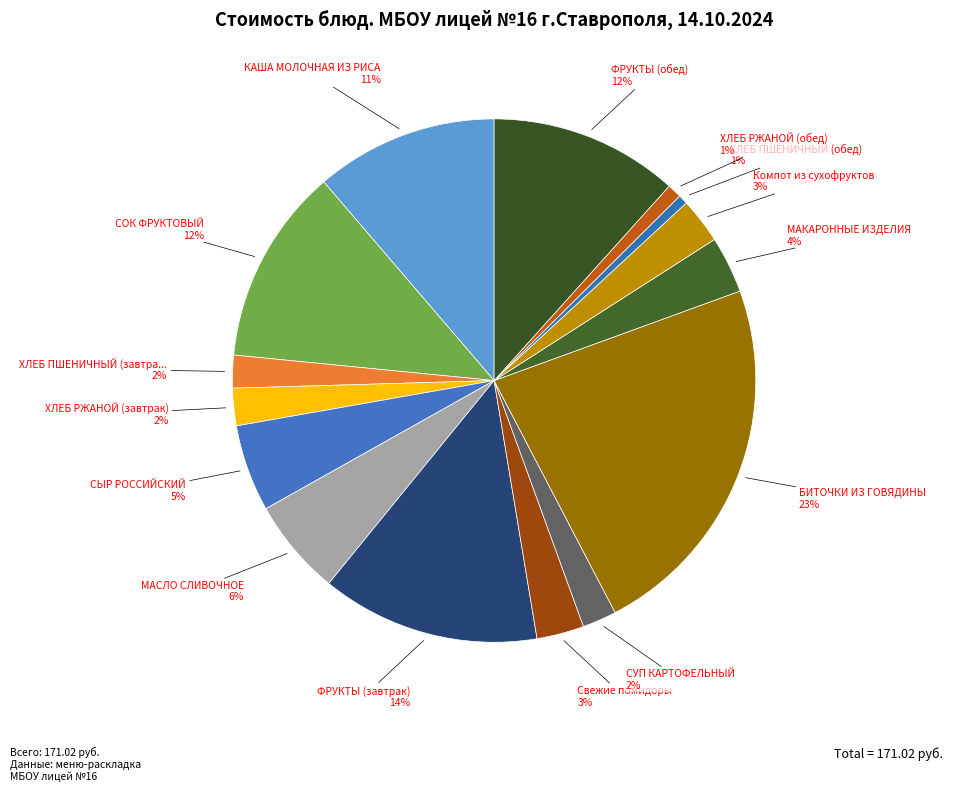

What is the smallest slice in the pie chart?

ХЛЕБ ПШЕНИЧНЫЙ (обед)